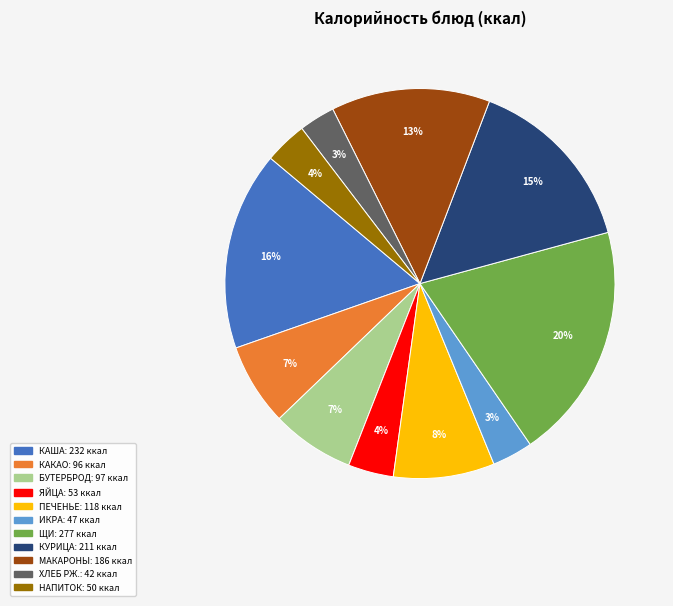

Is there any slice that represents more than half of the pie?

No